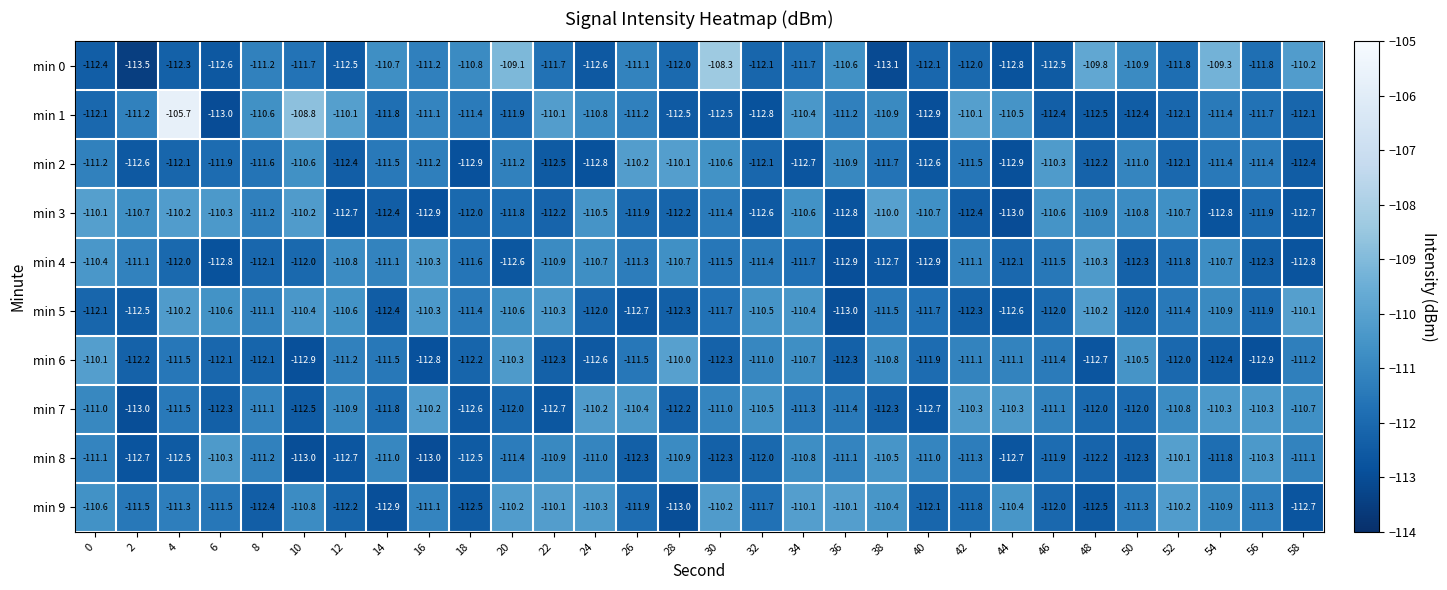

What is the smallest value displayed?

-113.5